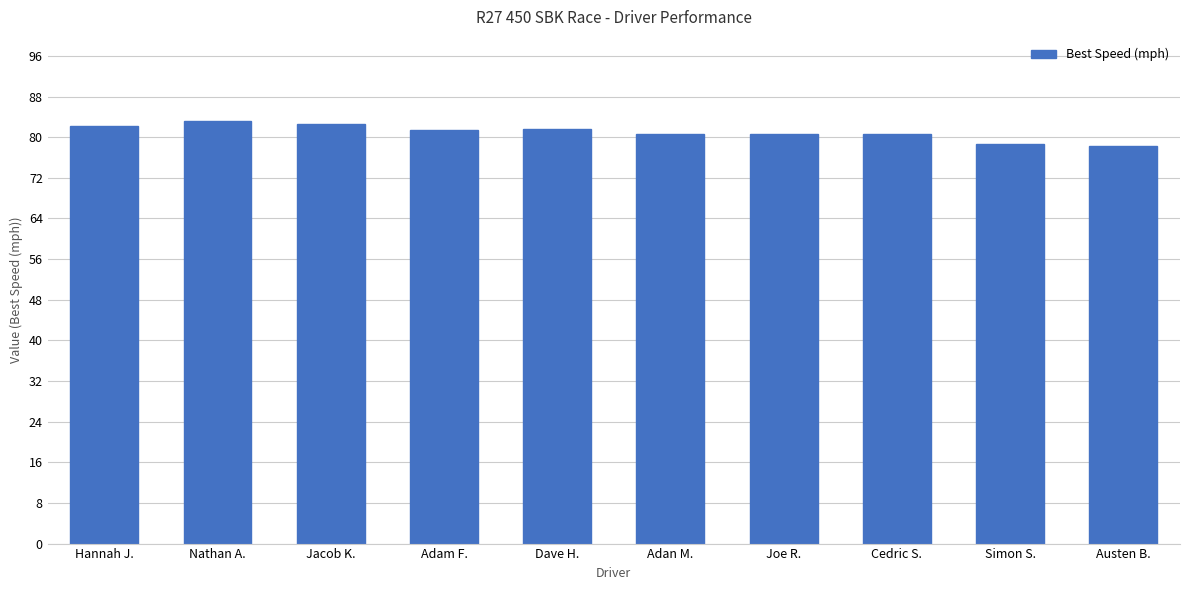

What is the ratio of the value at Nathan A. to the value at Austen B.?

1.1